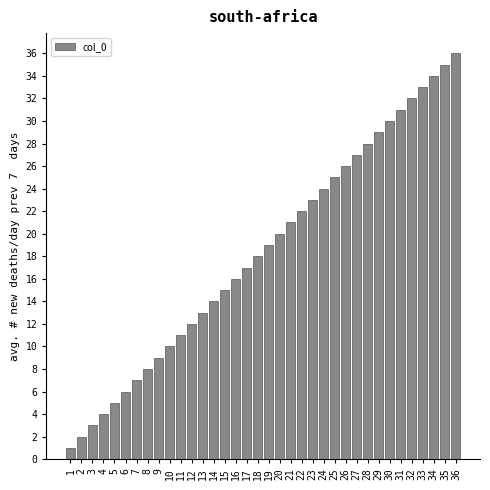

What is the sum of all values?

666